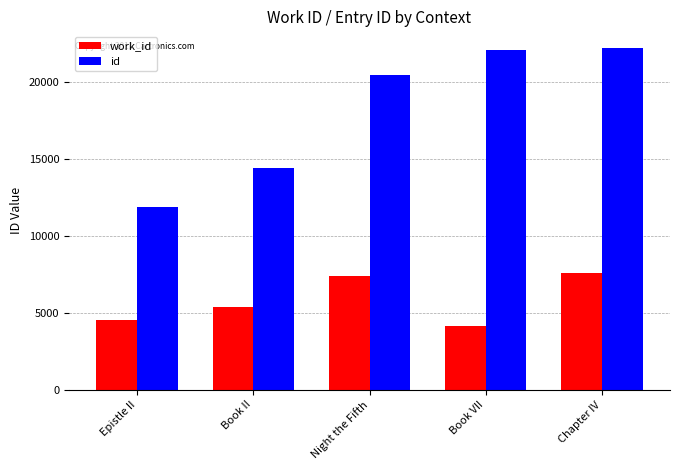

What is the difference between the second highest and second lowest values in the work_id series?

2882